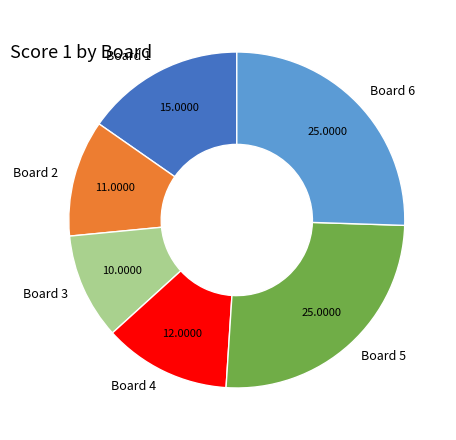

Is there a majority slice in this chart?

No